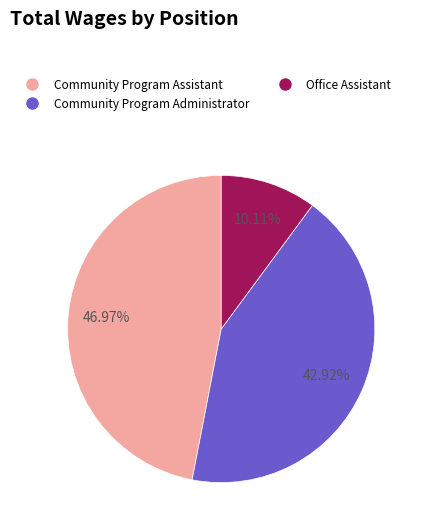

Which category has the smallest portion of the pie?

Office Assistant